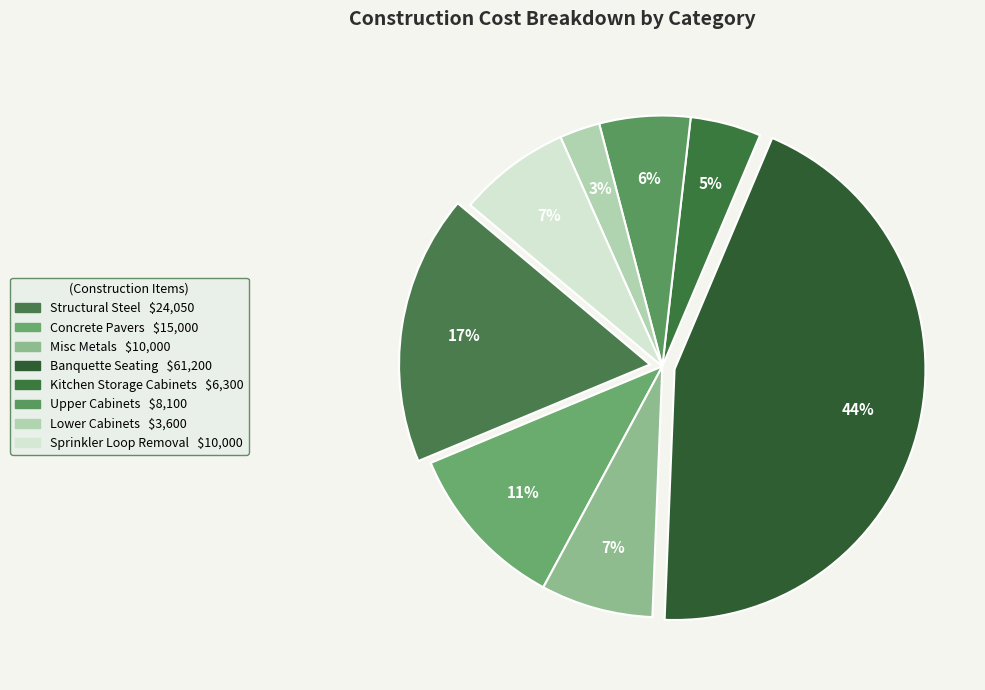

What is the change in value from Banquette Seating to Upper Cabinets?

-53100